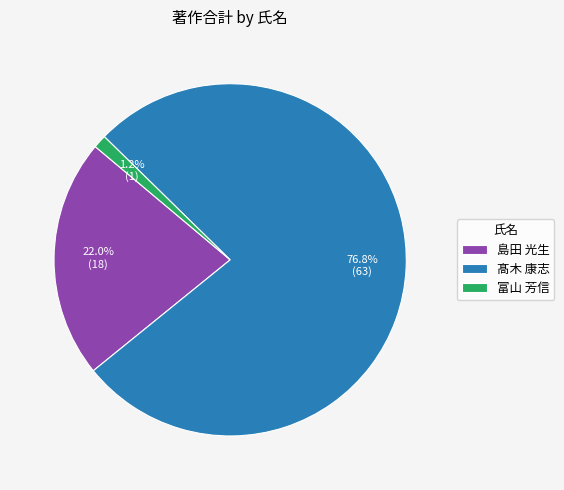

Which category has the smallest portion of the pie?

富山 芳信